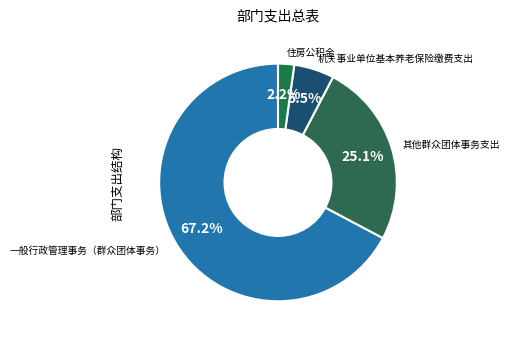

Rank the categories by value from lowest to highest.

住房公积金, 机关事业单位基本养老保险缴费支出, 其他群众团体事务支出, 一般行政管理事务（群众团体事务）